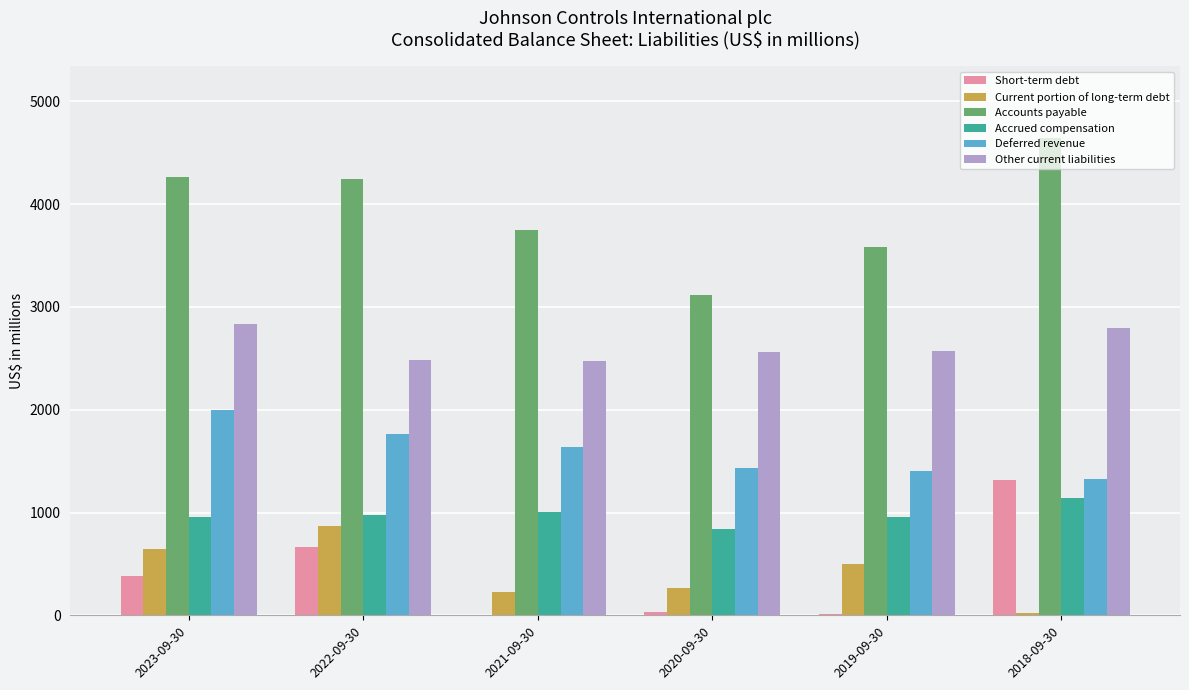

Which series has the largest total across all categories?

Accounts payable